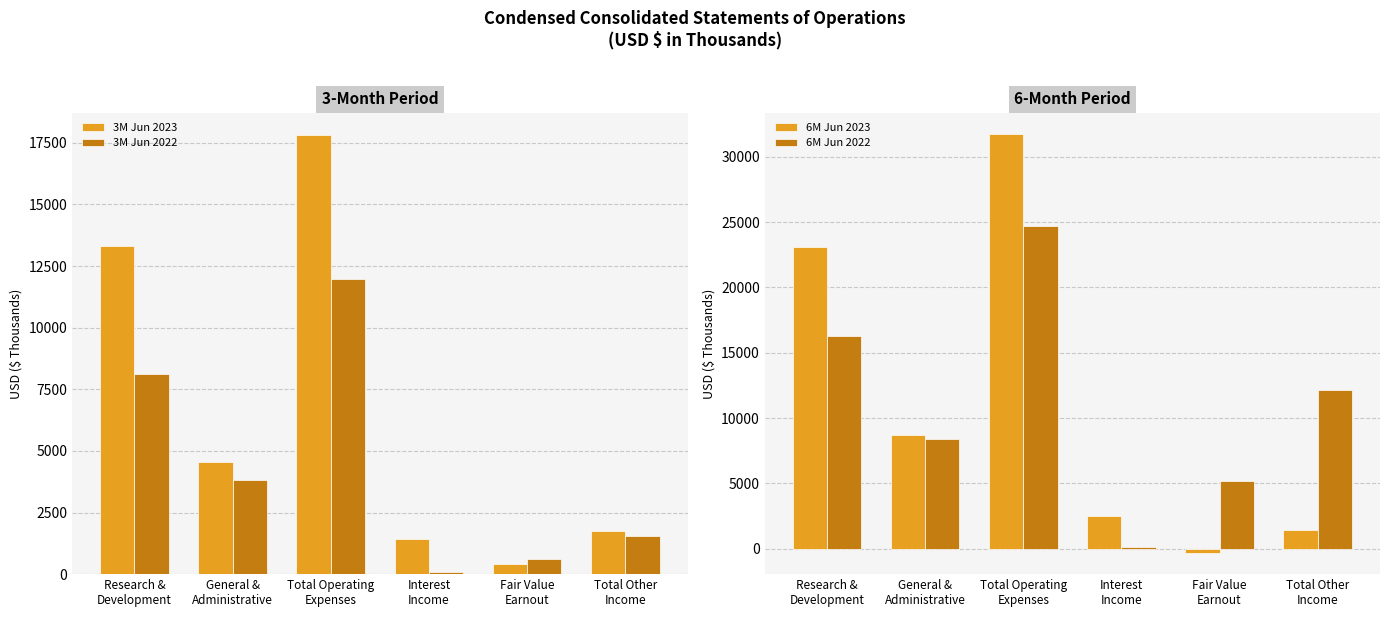

What is the label of the 6th bar from the right?

Research &
Development